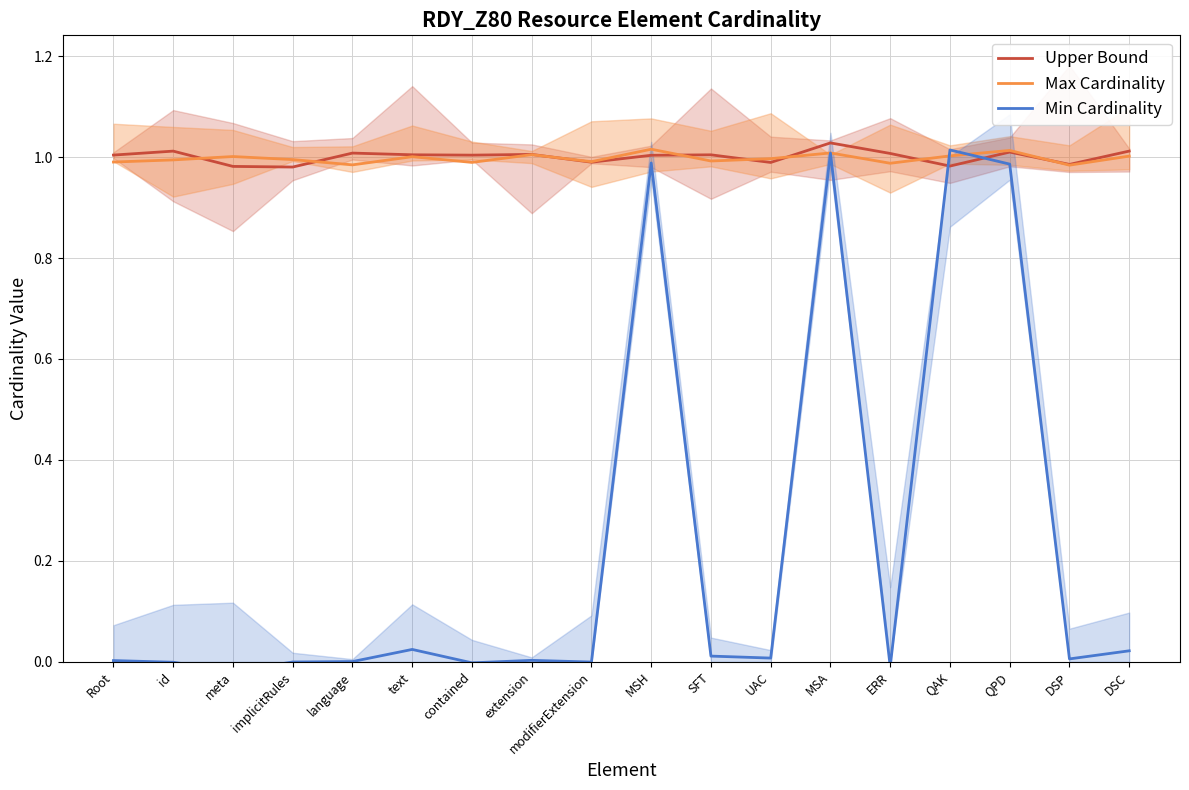

Which has a higher value, id or Root?

id